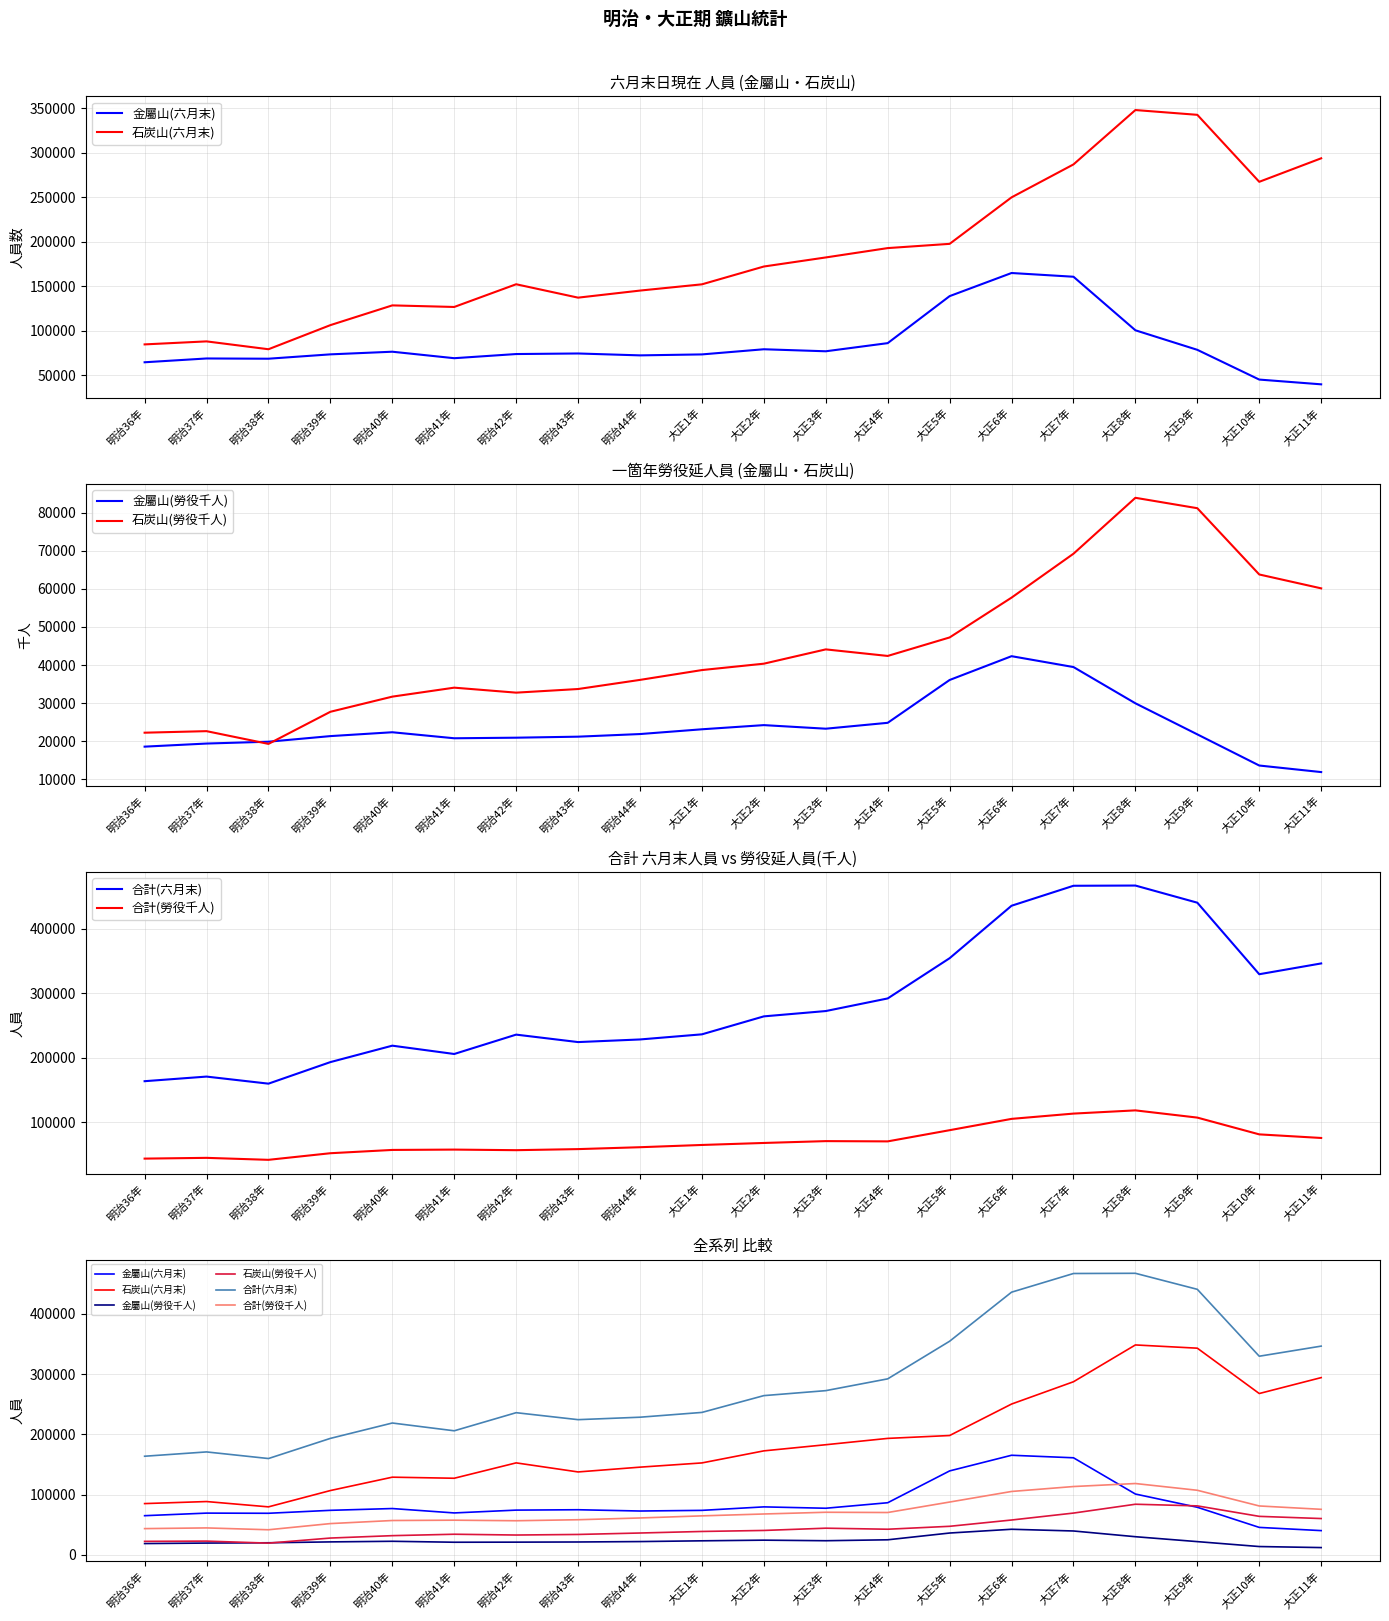

What is the approximate value of 金屬山(六月末) at 明治44年?

72614